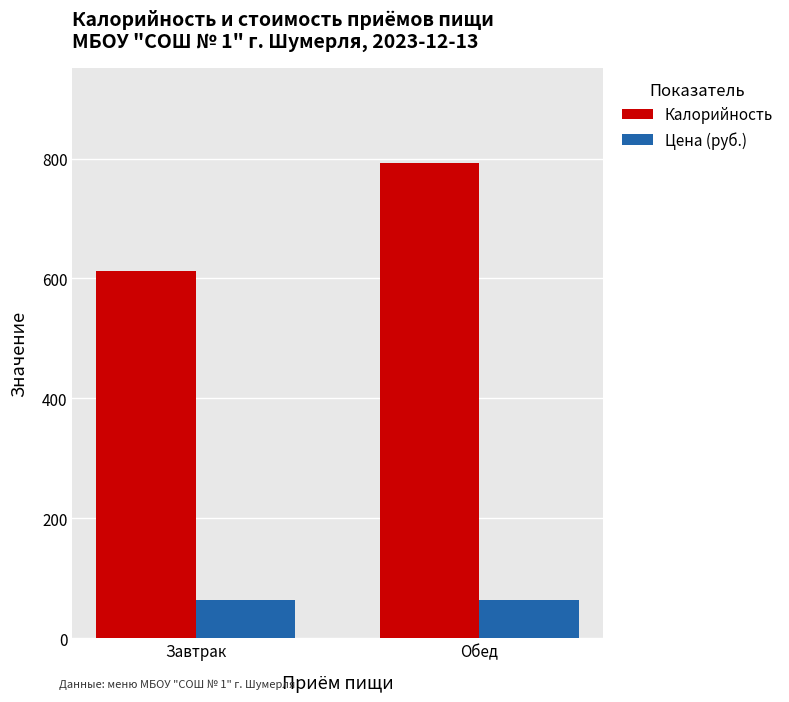

Reading left to right, list all the values displayed in this chart.

Калорийность: Завтрак=613.0	Обед=792.4
Цена (руб.): Завтрак=64.0	Обед=64.0